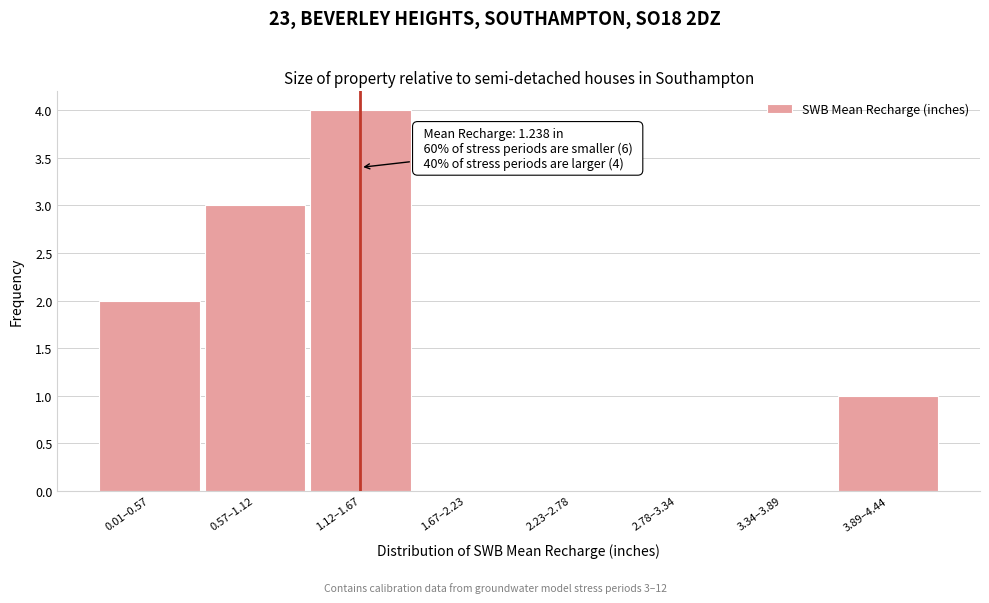

Reading left to right, list all the values displayed in this chart.

0.01–0.57=2	0.57–1.12=3	1.12–1.67=4	1.67–2.23=0	2.23–2.78=0	2.78–3.34=0	3.34–3.89=0	3.89–4.44=1